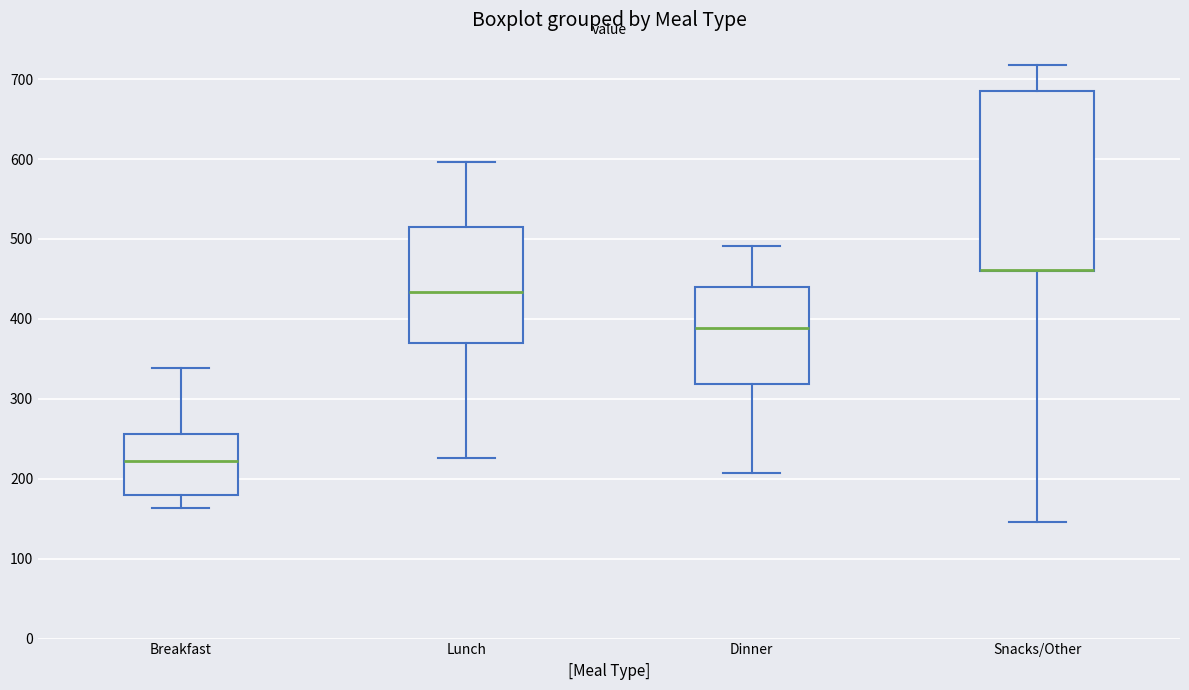

Reading left to right, read every box against the y-axis: the position of its median line, the range the box covers, and the ends of its whiskers. The values are not printed on the chart, so give them approximately, as read against the axis.

Breakfast: median 220, box 180 to 260, whiskers 160 to 340
Lunch: median 430, box 370 to 520, whiskers 230 to 600
Dinner: median 390, box 320 to 440, whiskers 210 to 490
Snacks/Other: median 460 (drawn on the box's lower edge), box 460 to 680, whiskers 150 to 720